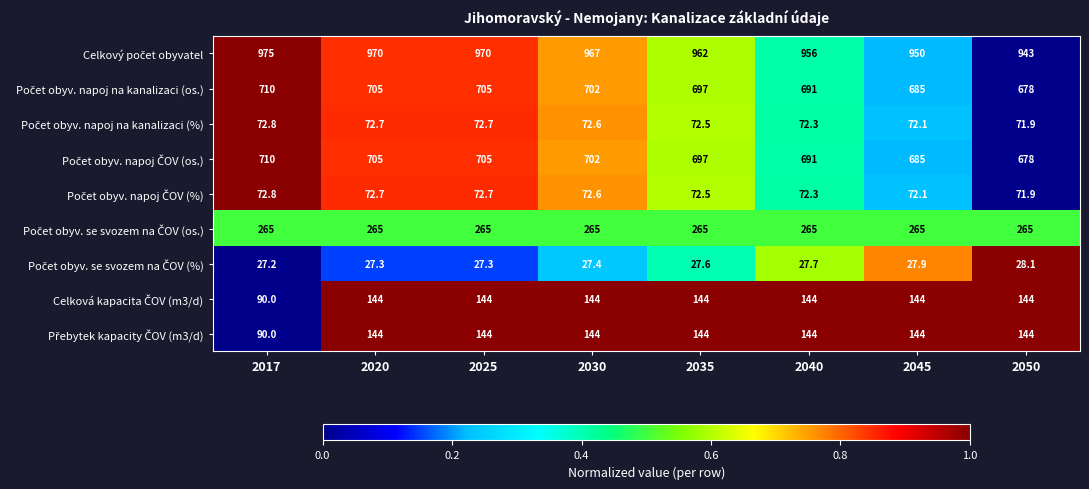

How many distinct data groups are displayed?

9